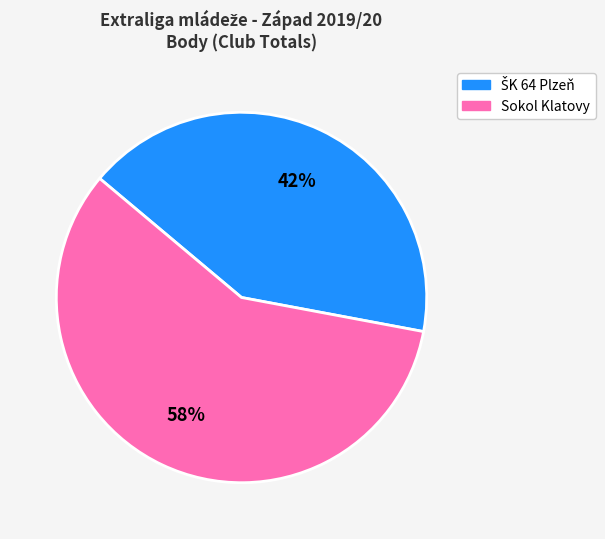

To the nearest percent, what is the average slice percentage?

50%